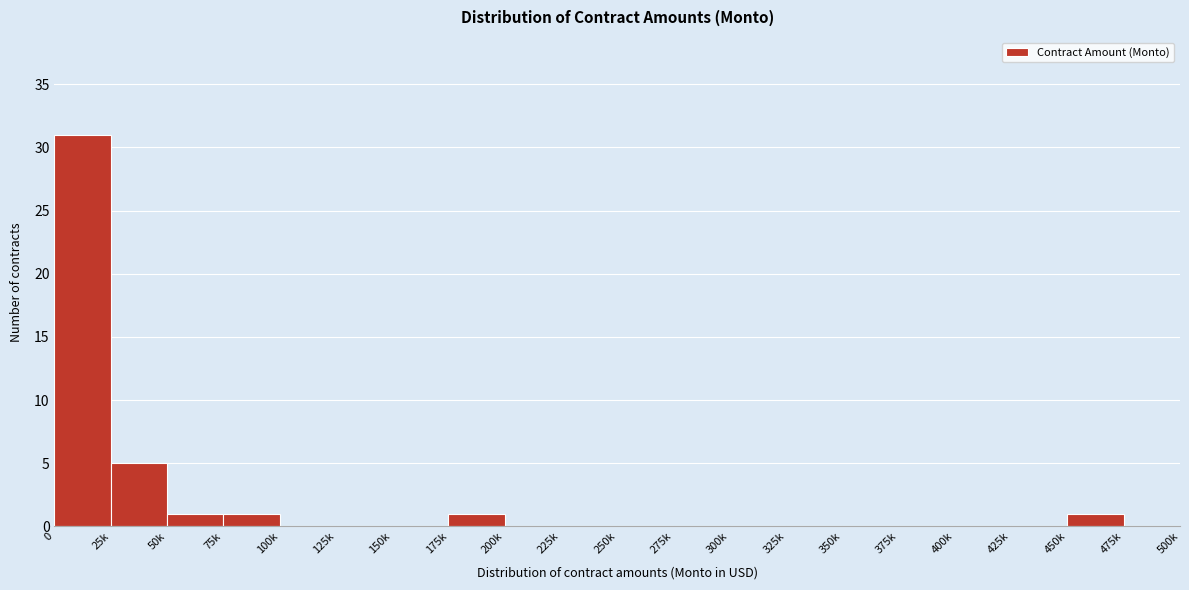

Reading right to left, extract all data points from this chart.

475k=0	450k=1	425k=0	400k=0	375k=0	350k=0	325k=0	300k=0	275k=0	250k=0	225k=0	200k=0	175k=1	150k=0	125k=0	100k=0	75k=1	50k=1	25k=5	0=31